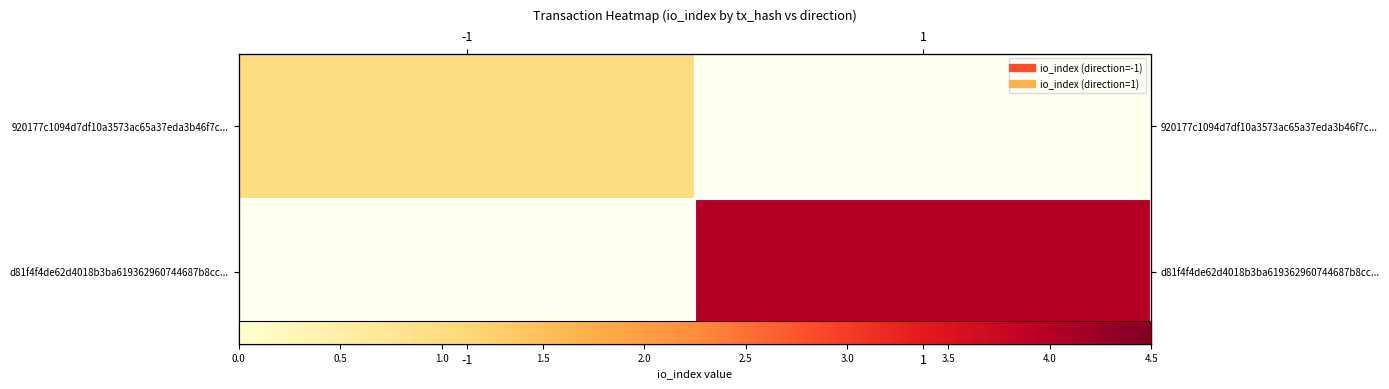

What is the approximate value of 920177c1094d7df10a3573ac65a37eda3b46f7c... at -1?

1